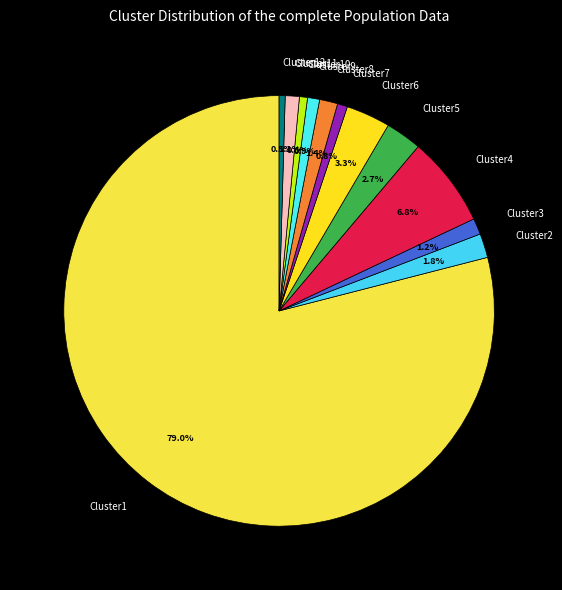

Which has a higher value, Cluster4 or Cluster5?

Cluster4